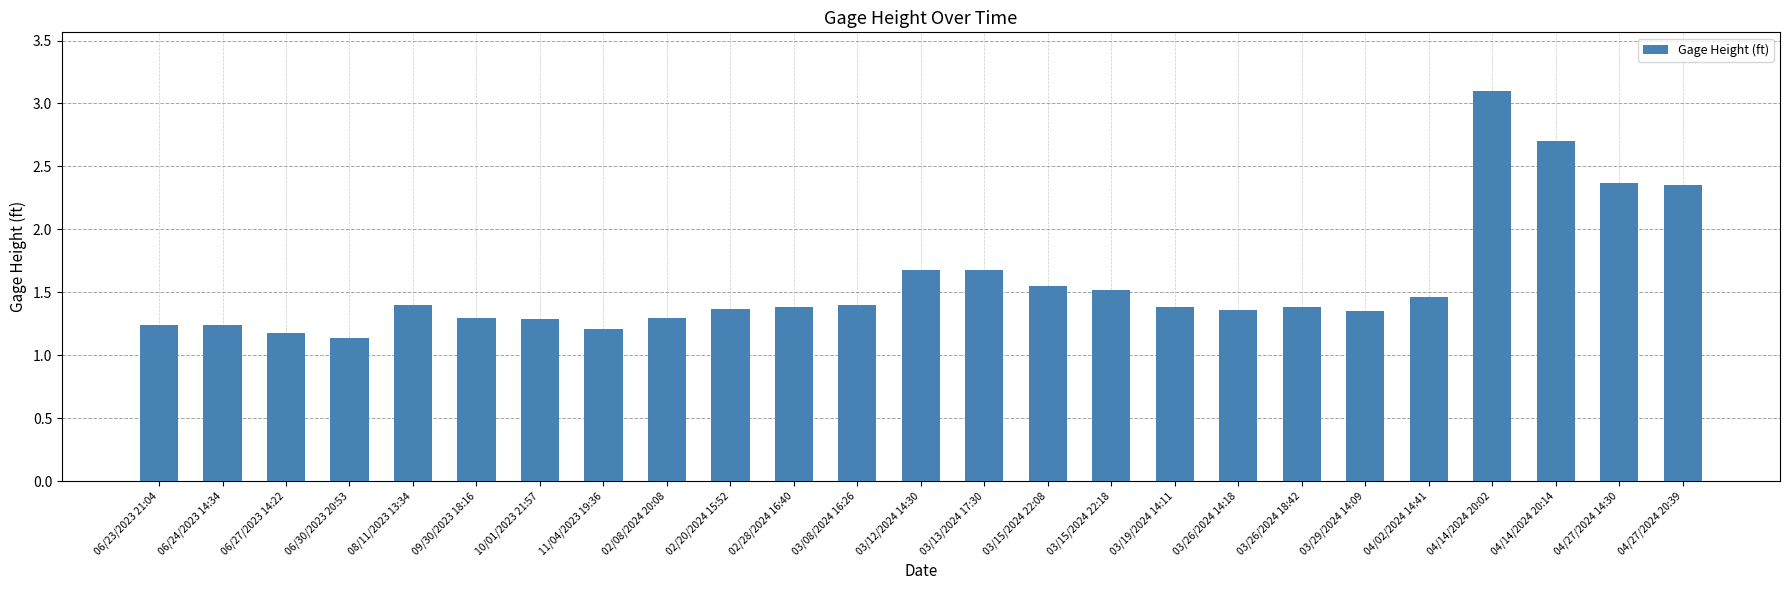

What is the value of the 7th bar from the left?

1.3